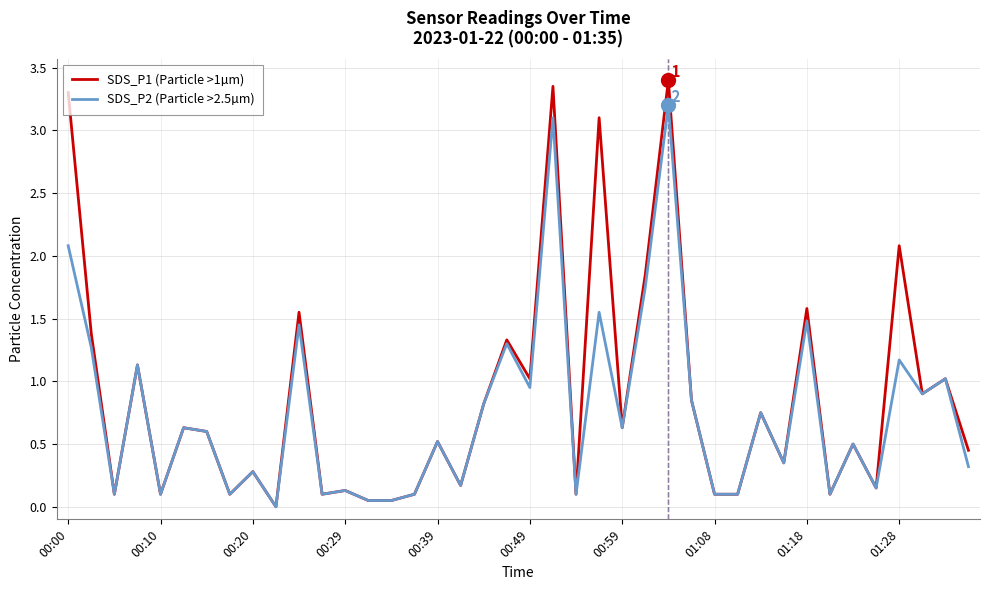

List the series in order of their peak value, lowest first.

SDS_P2 (Particle >2.5µm), SDS_P1 (Particle >1µm)